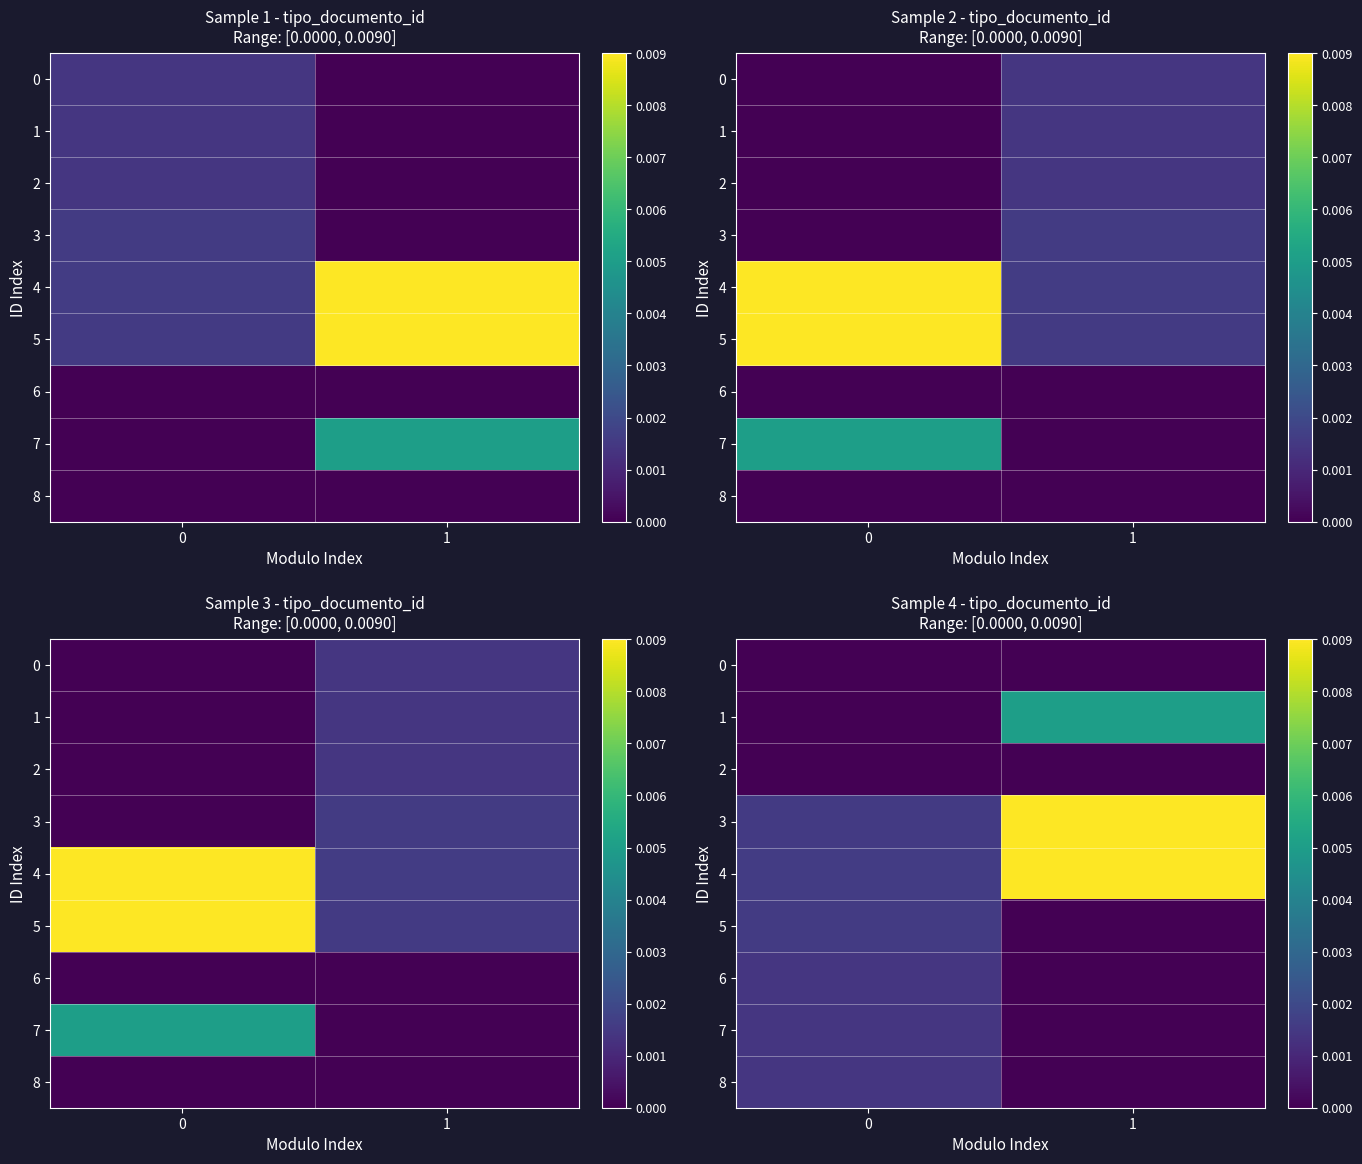

Which series has the widest spread of values?

3